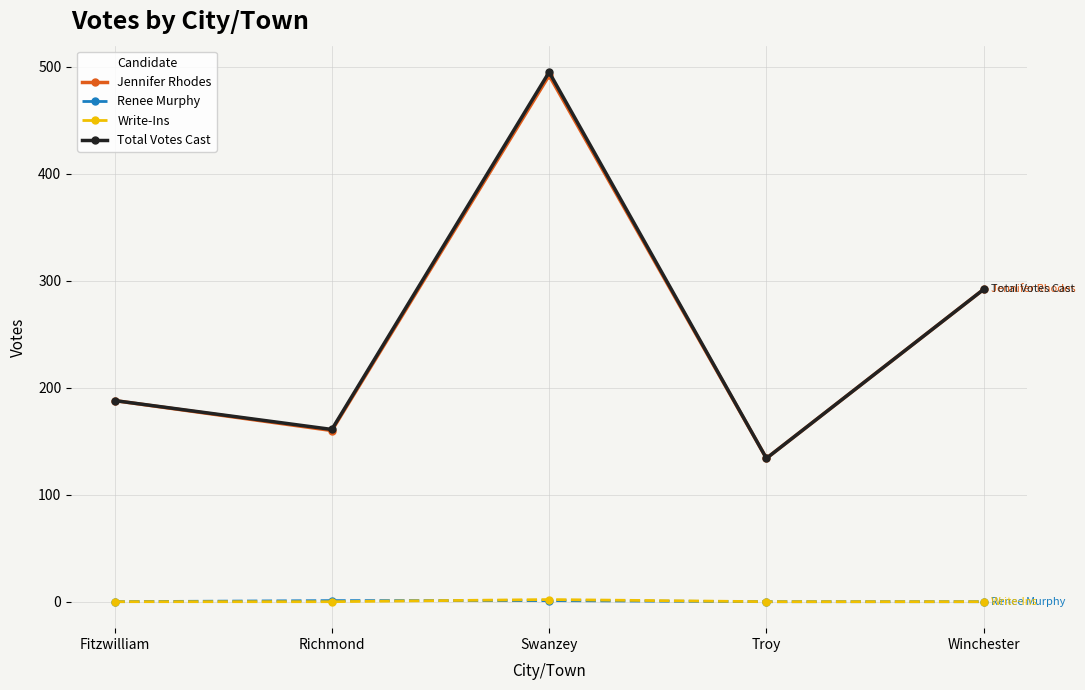

What are all the series names shown in the legend?

Jennifer Rhodes, Renee Murphy, Write-Ins, Total Votes Cast